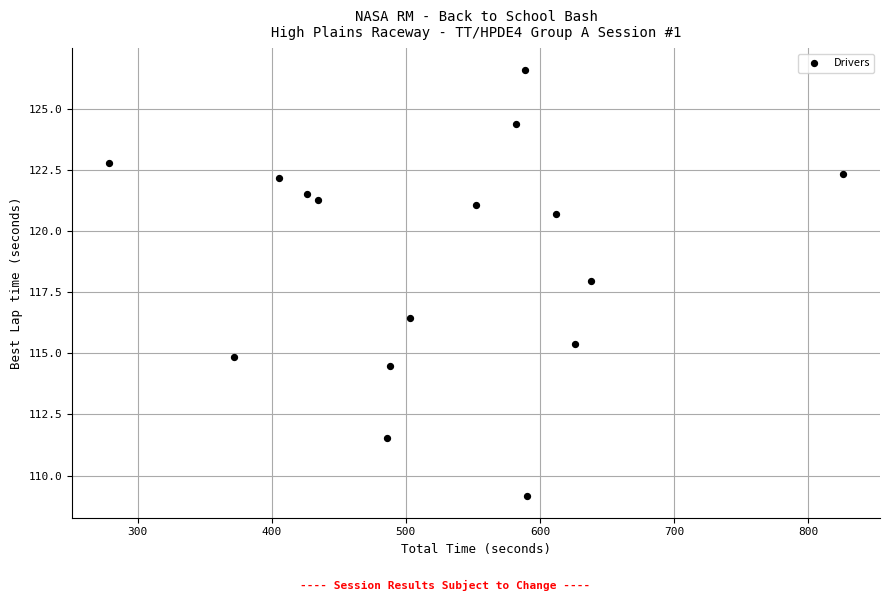

What Y value in the scatter plot is closest to 117?

116.4